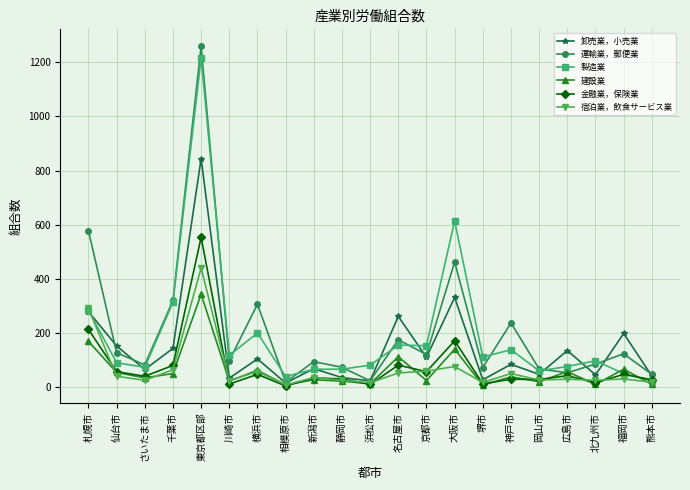

At which label does 宿泊業，飲食サービス業 reach its peak?

東京都区部